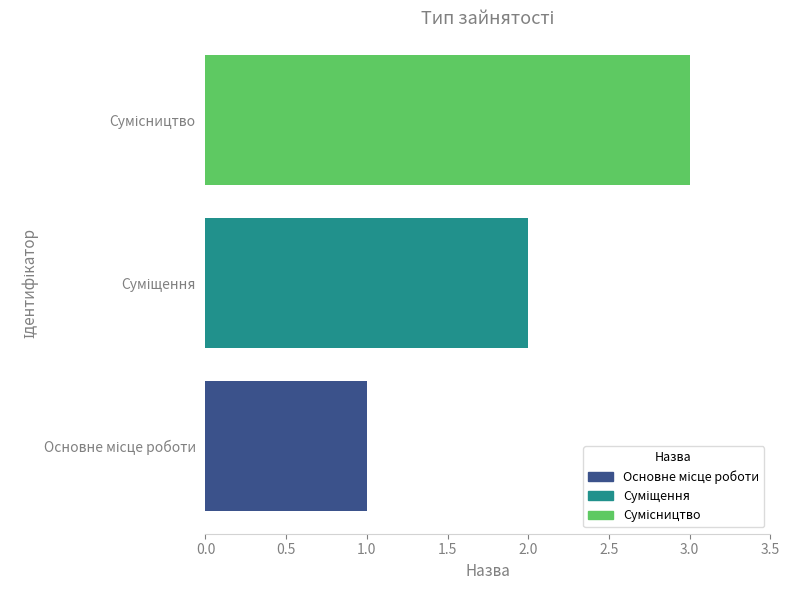

How many bars are there in total?

3